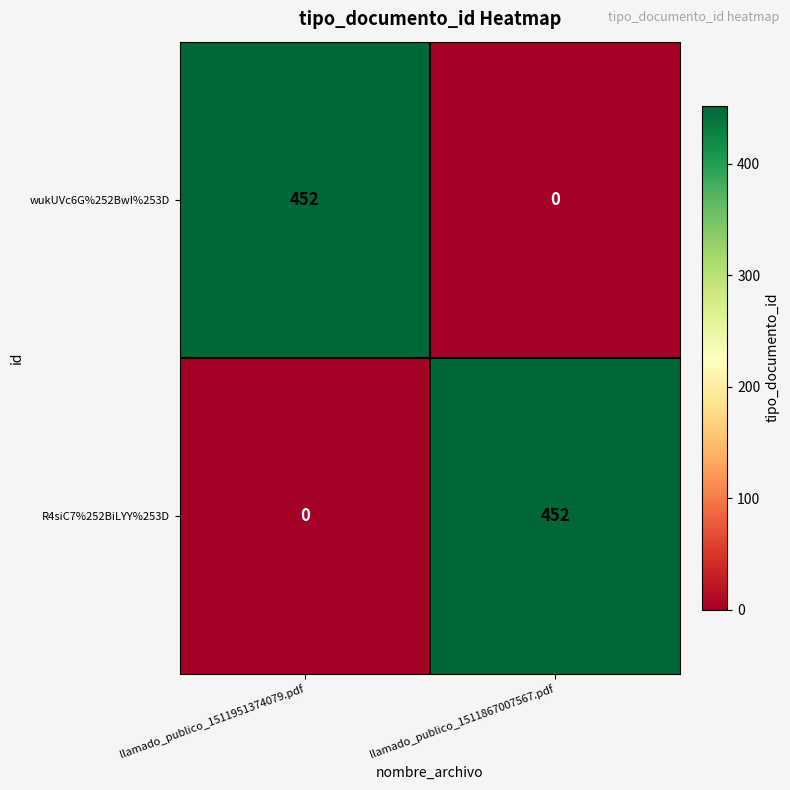

At llamado_publico_1511867007567.pdf, list the series in order from smallest to largest.

wukUVc6G%252BwI%253D, R4siC7%252BiLYY%253D